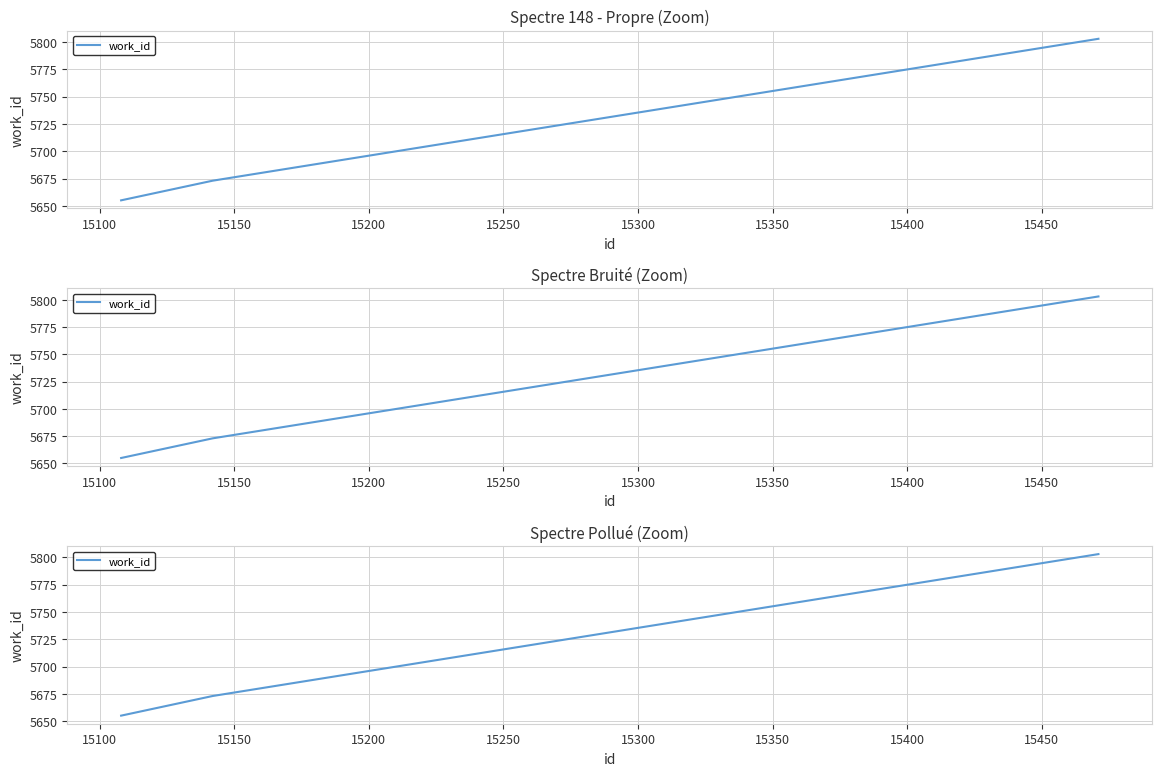

What is the smallest value displayed?

5655